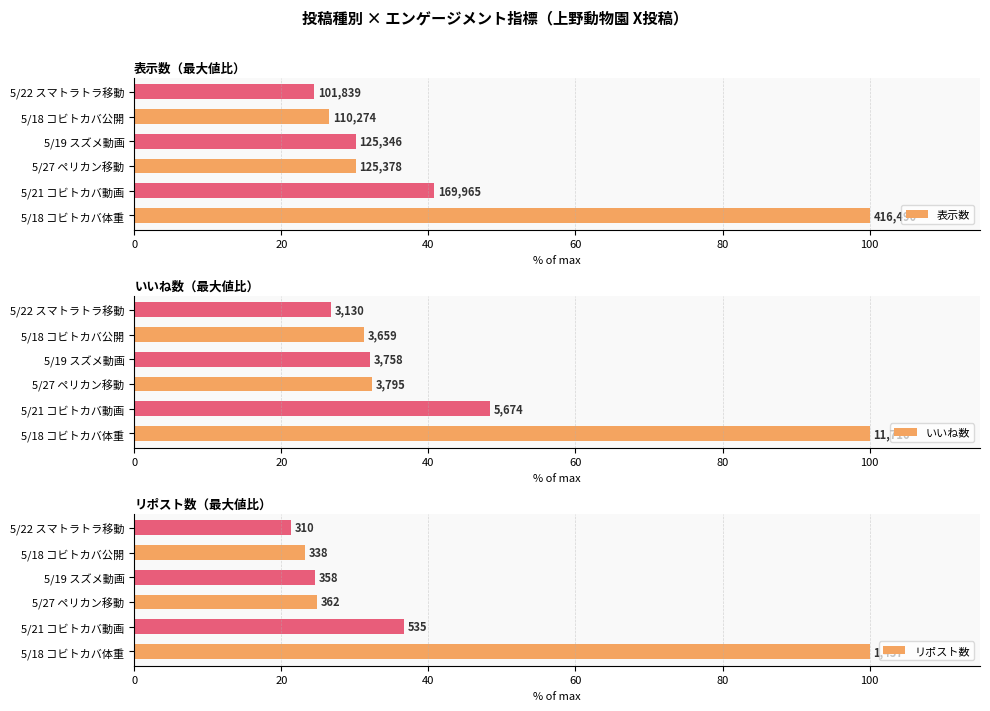

How many groups of bars are there?

6